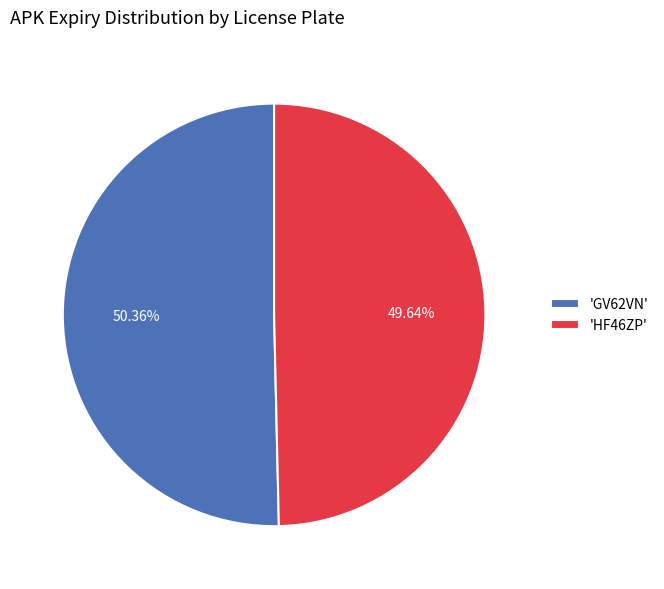

Count the number of slices in the pie.

2